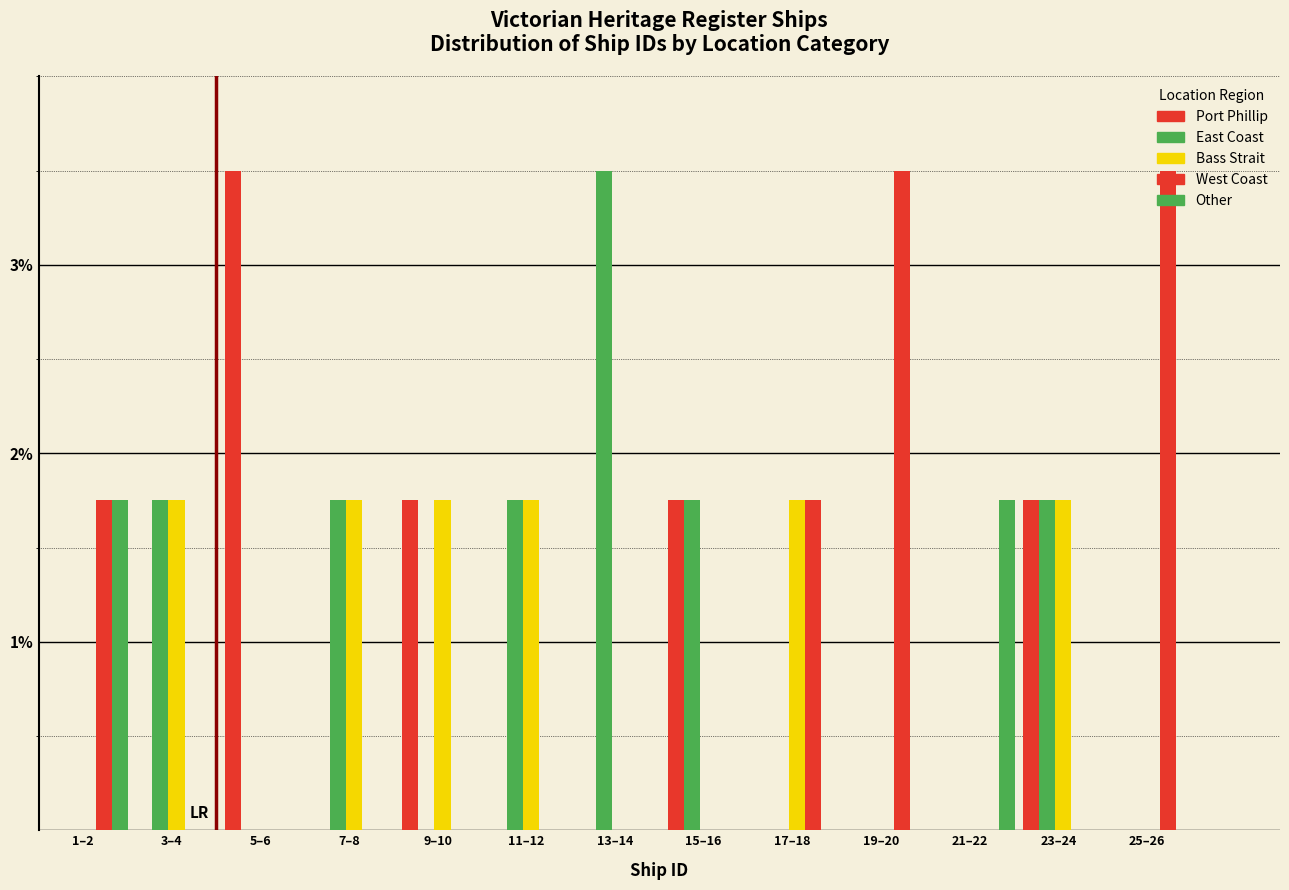

Count the number of categories in the chart.

13